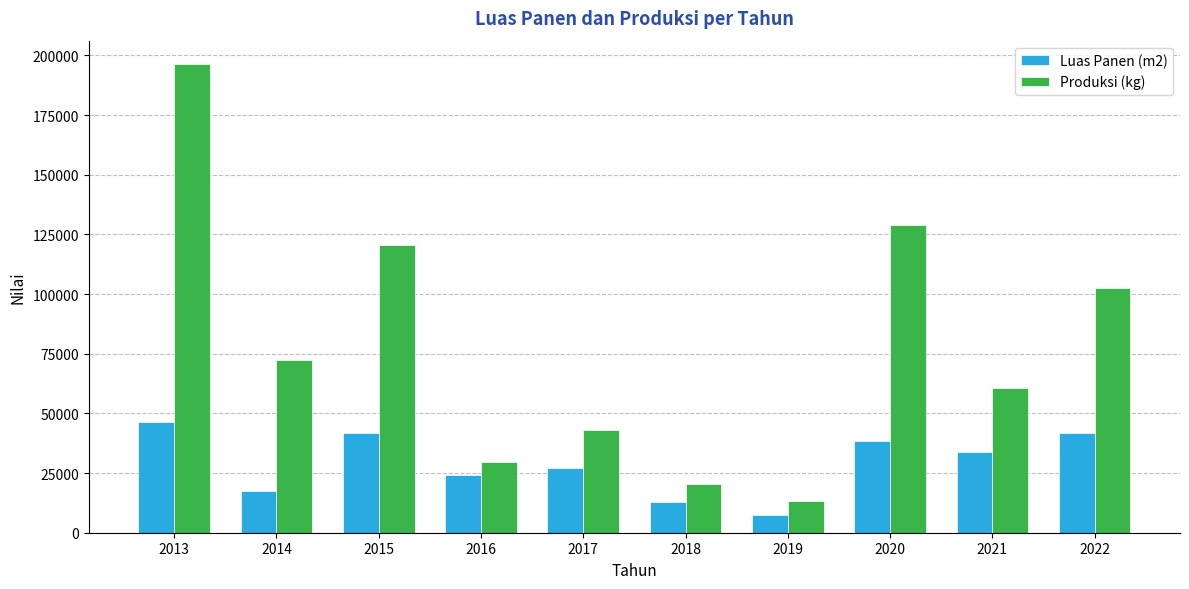

What is the difference between the highest and lowest values at 2014?

54781